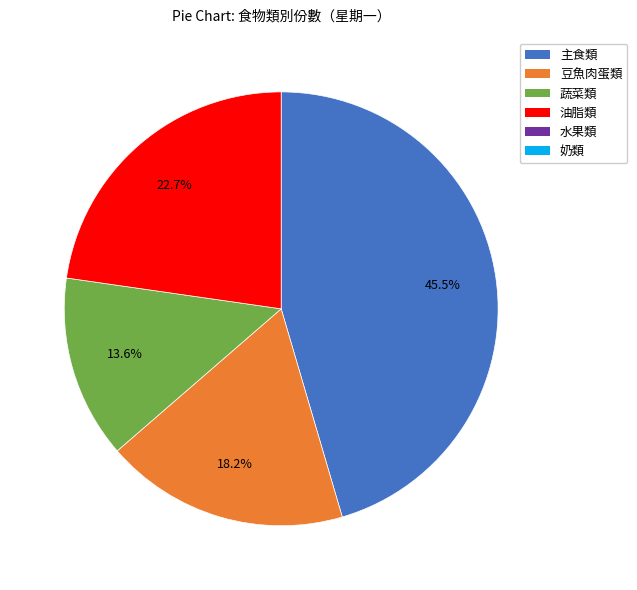

Does any single category account for the majority?

No